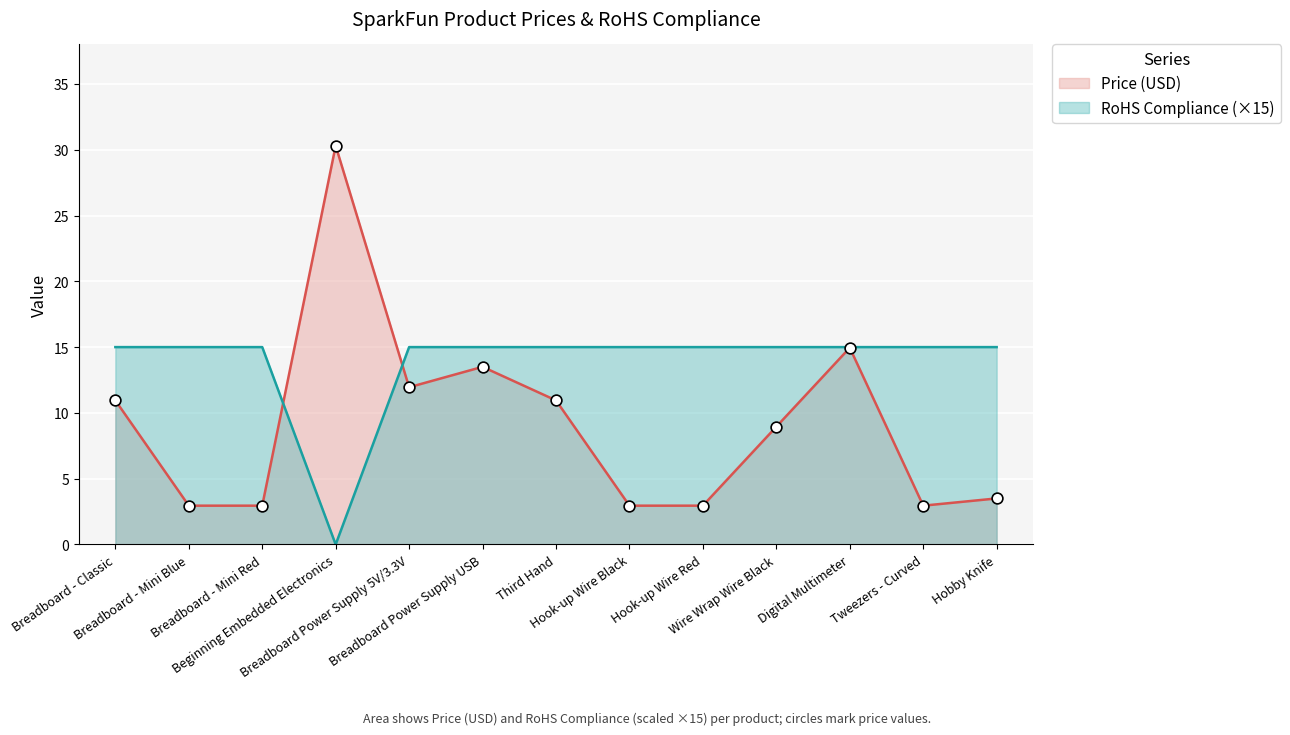

What is the total value across all series at Breadboard - Classic?

25.9